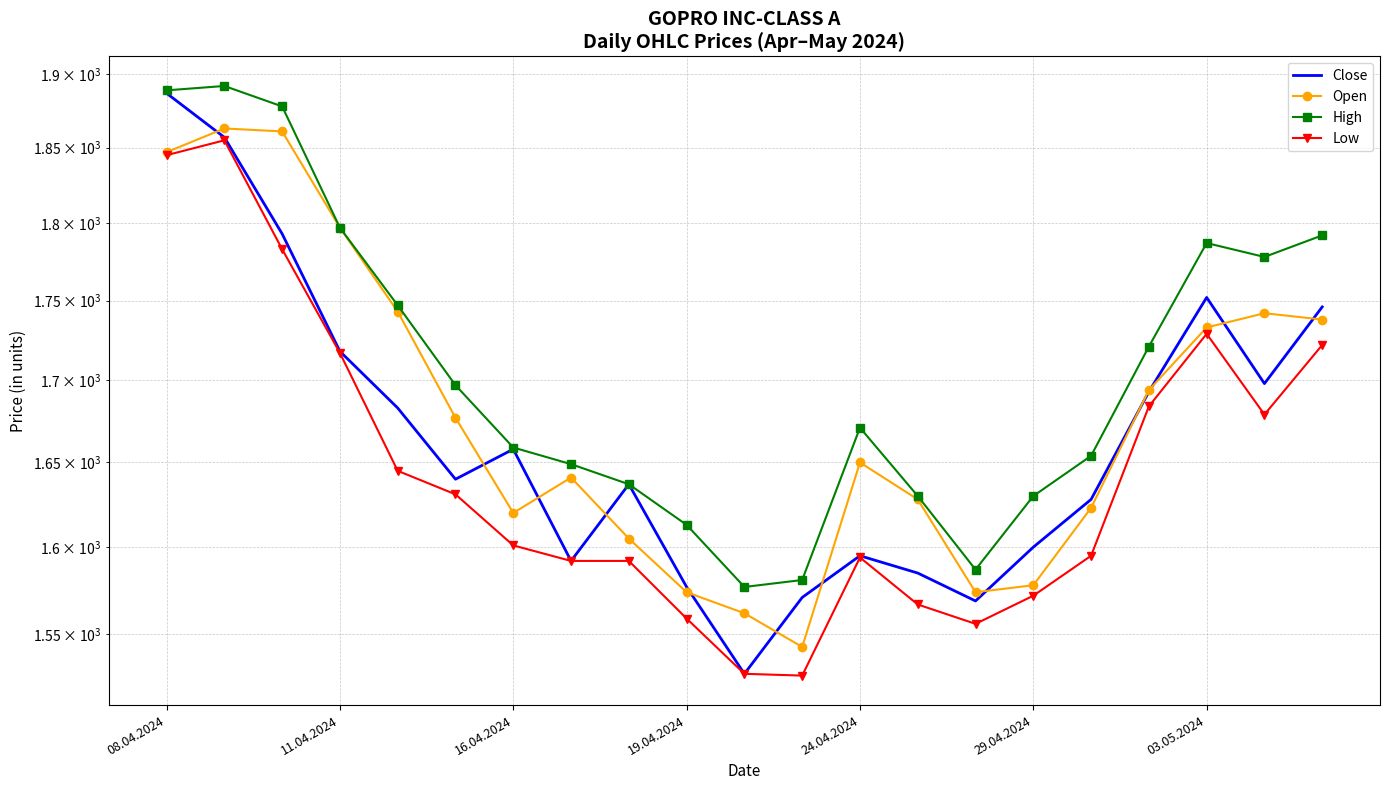

At which label does High first exceed 1671?

08.04.2024